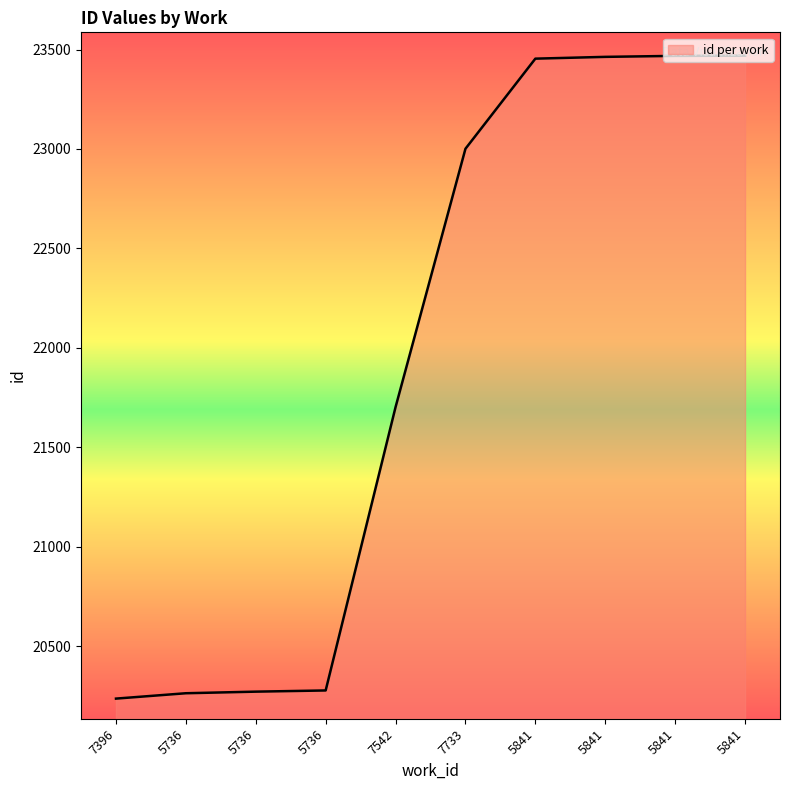

How many lines are shown in the chart?

1